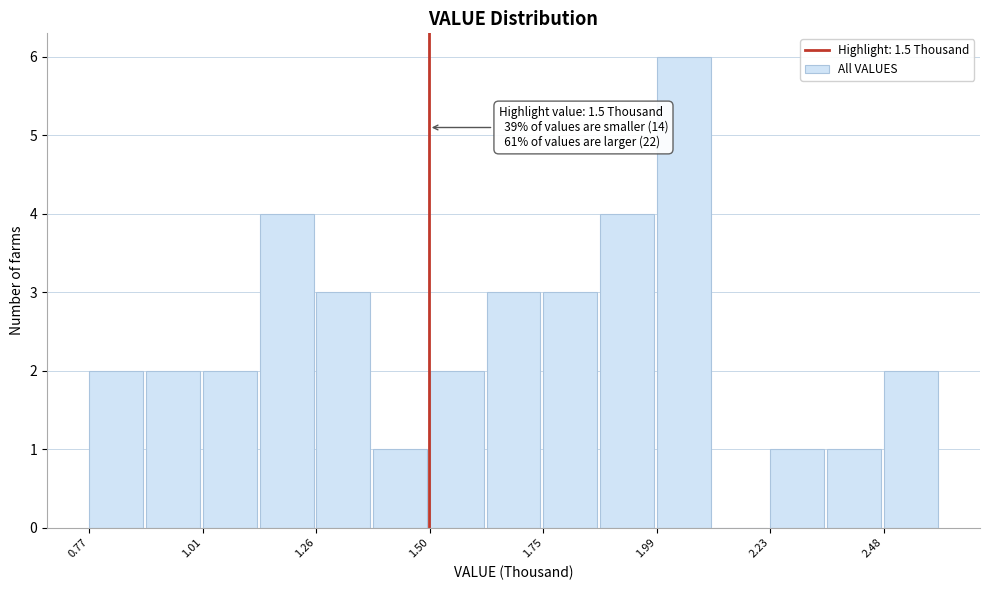

Around what value on the x-axis is the tallest bar? Give the approximate position of its centre, as read against the axis.

2.05